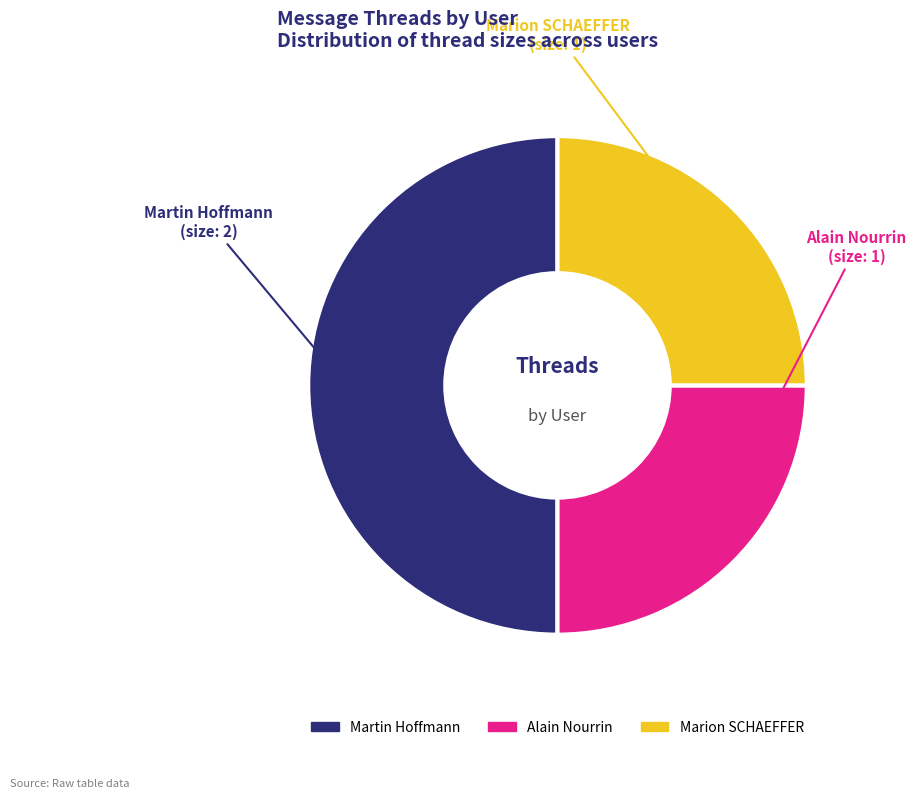

Which slice is the largest?

Martin Hoffmann